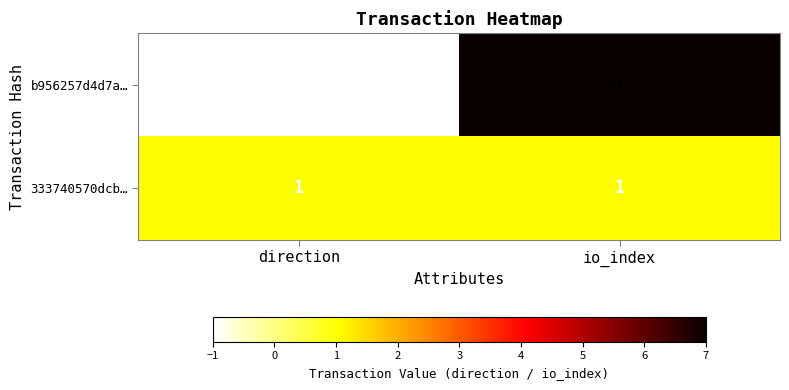

At which label does b956257d4d7a… reach its minimum?

direction